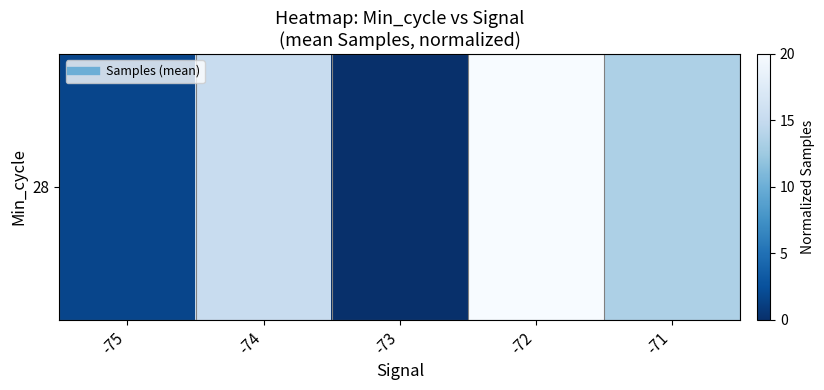

Reading left to right, transcribe all the data shown in this chart.

1.7	15.3	0.0	20.0	13.5